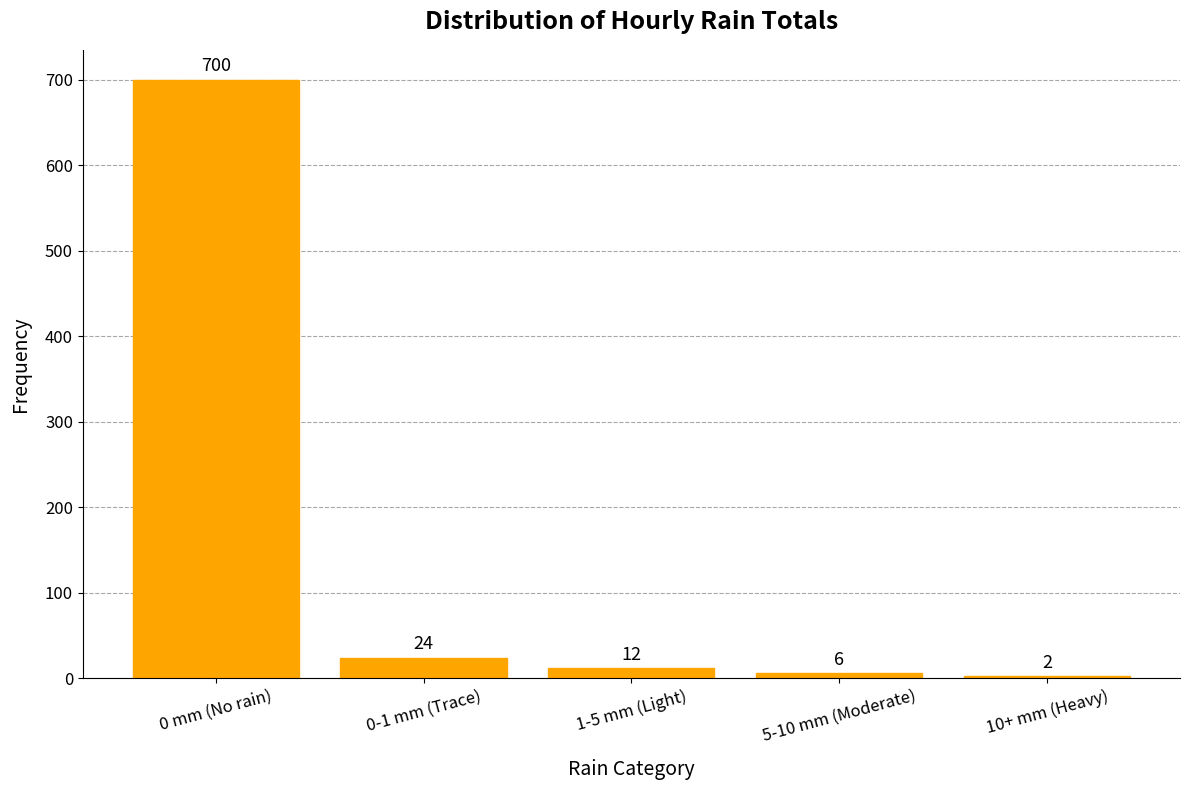

Between 10+ mm (Heavy) and 0-1 mm (Trace), which is larger?

0-1 mm (Trace)